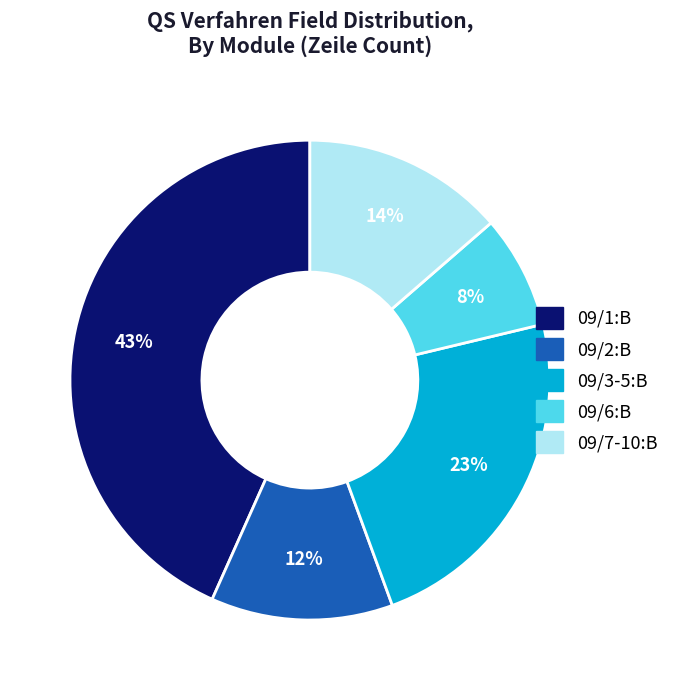

To the nearest percent, what is the average slice percentage?

20%